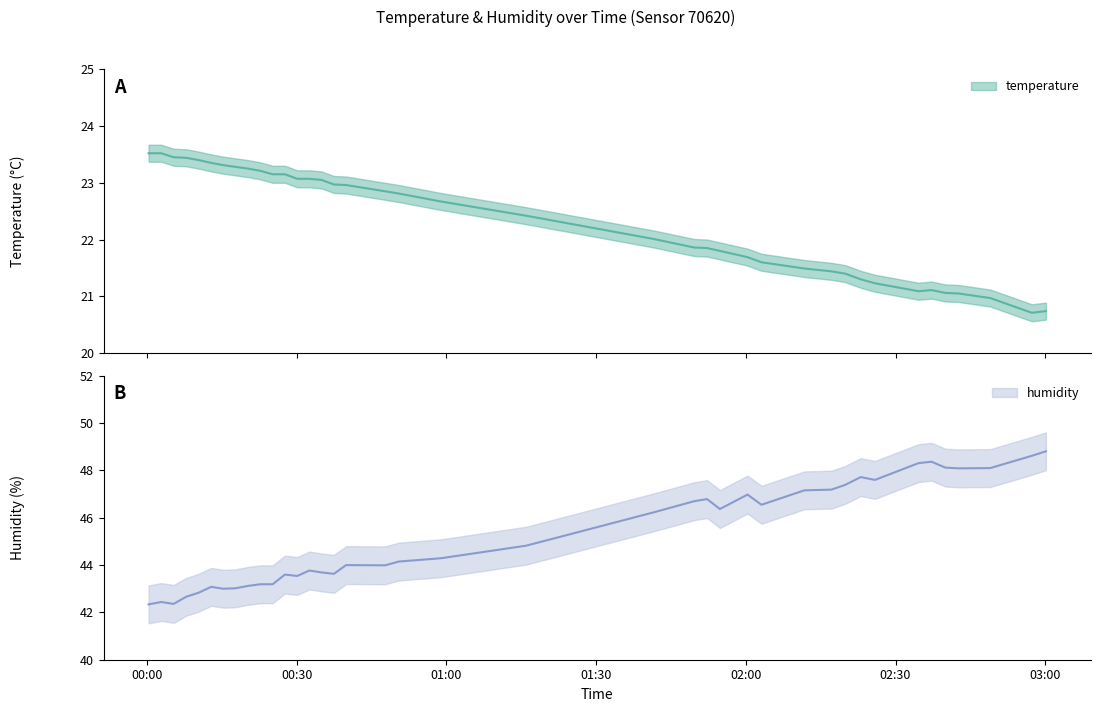

True or false: humidity and temperature cross at least once.

False